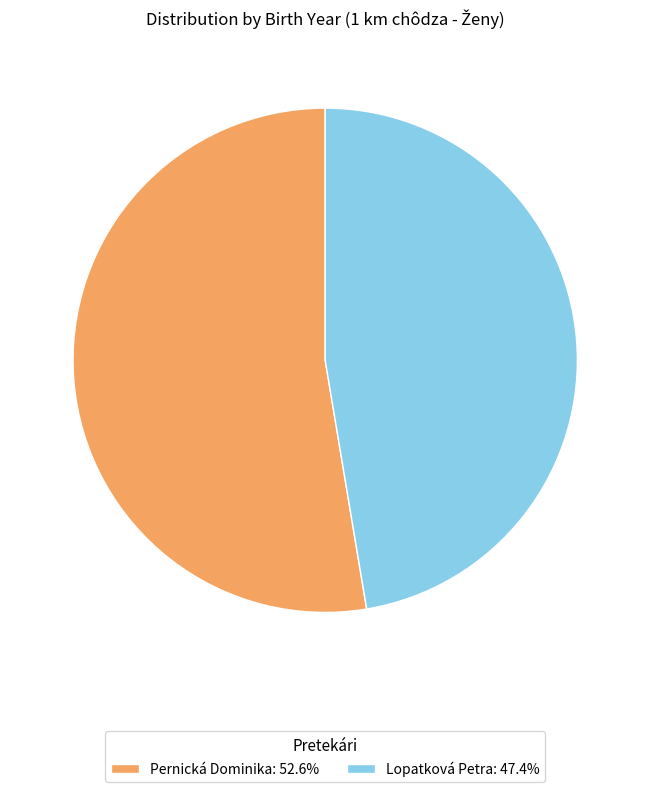

Rank the categories by value from highest to lowest.

Pernická Dominika, Lopatková Petra